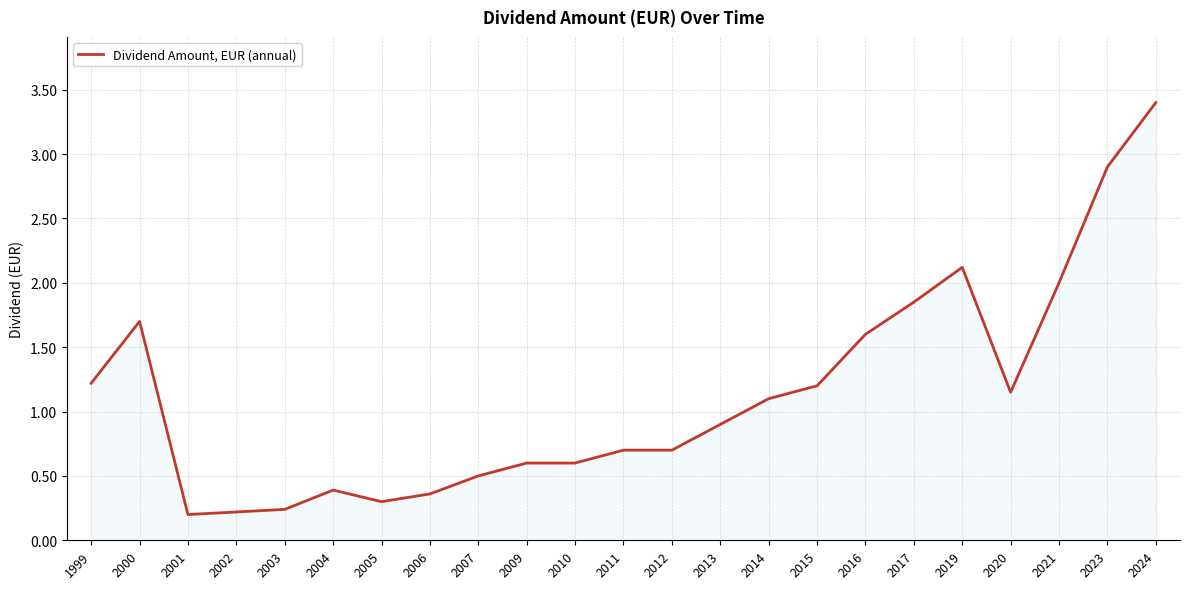

Read the value at 2021.

2.0